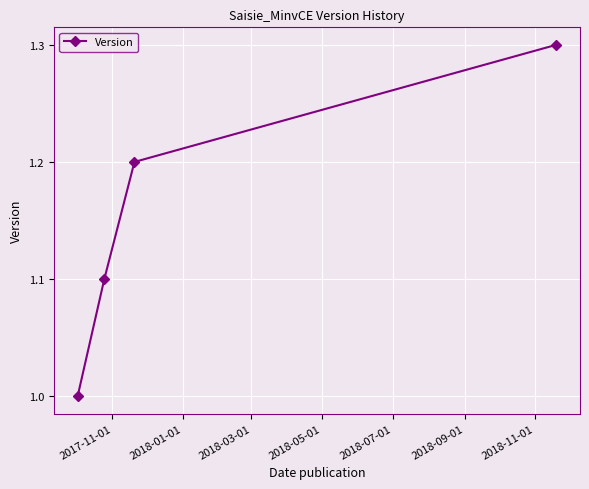

What is the value of the 3rd point from the left?

1.2